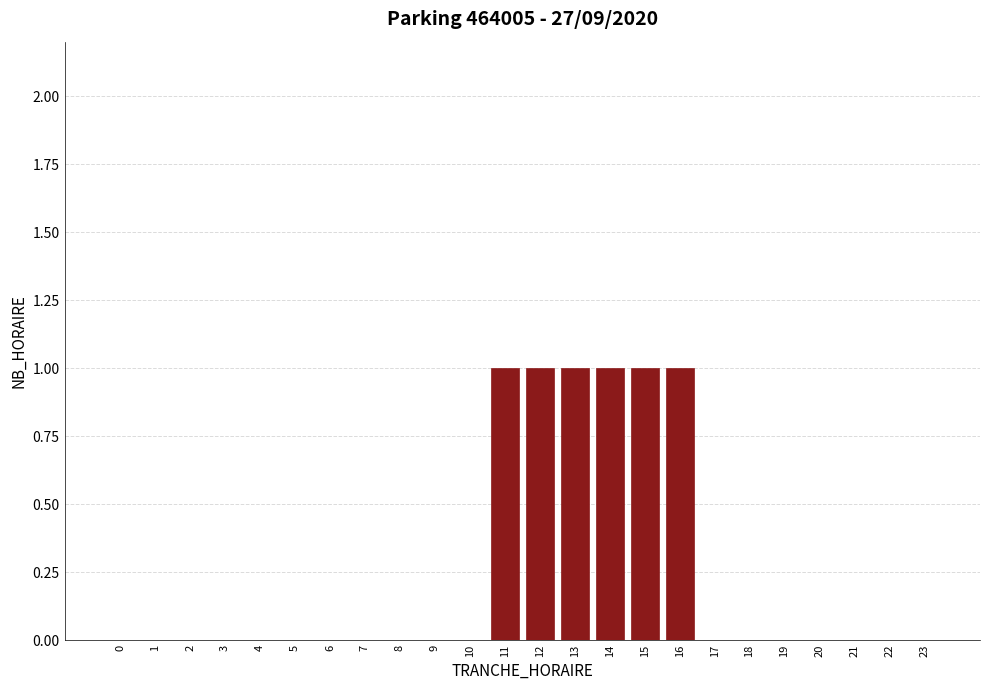

Reading right to left, what are all the values shown in this chart?

23=0	22=0	21=0	20=0	19=0	18=0	17=0	16=1	15=1	14=1	13=1	12=1	11=1	10=0	9=0	8=0	7=0	6=0	5=0	4=0	3=0	2=0	1=0	0=0